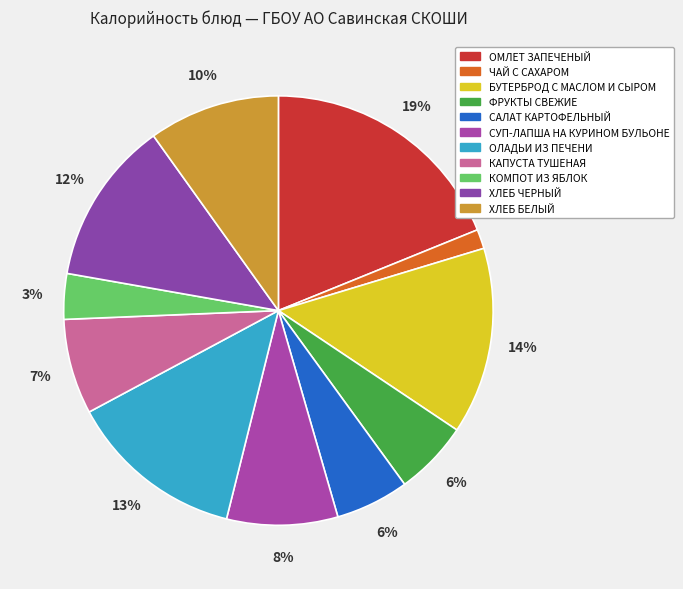

To the nearest percent, what is the difference between the largest and smallest slice percentages?

17%